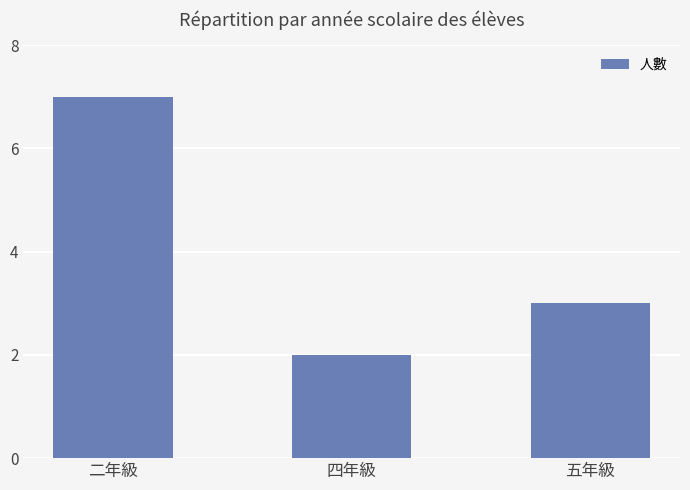

Read the value at 五年級.

3